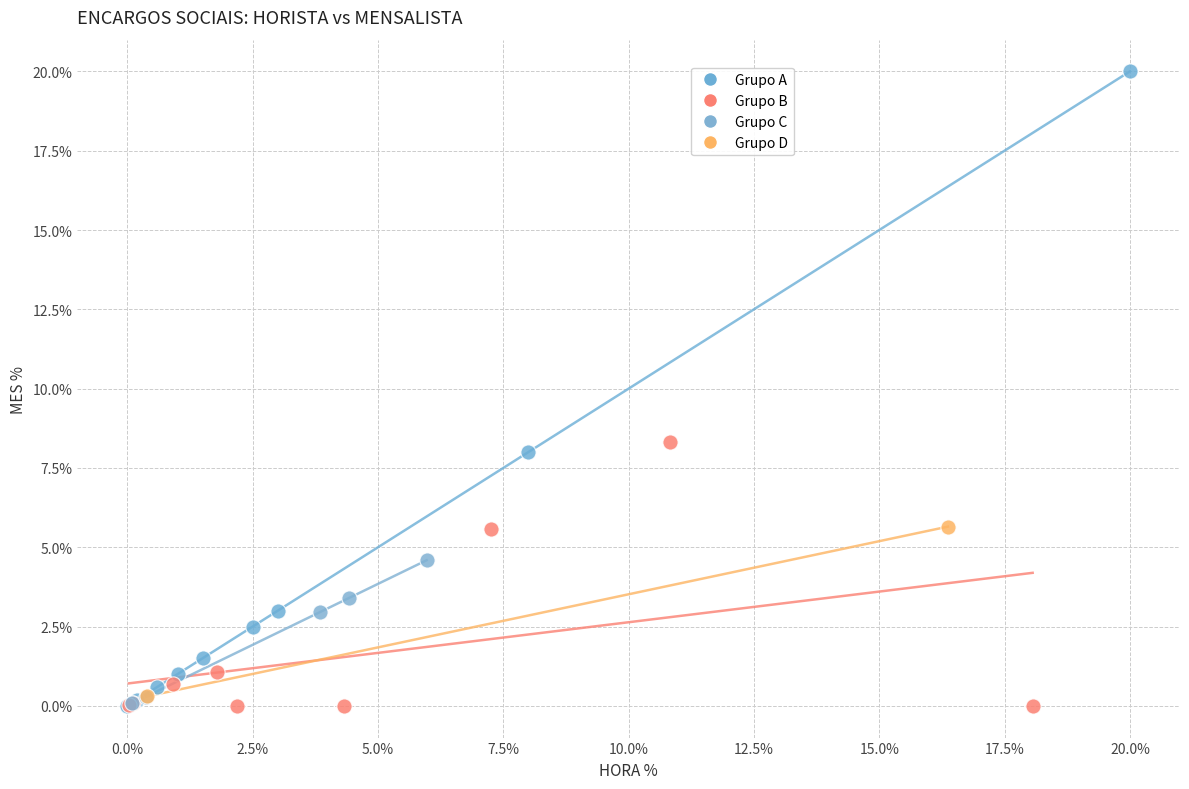

What are all the series names shown in the legend?

Grupo A, Grupo B, Grupo C, Grupo D